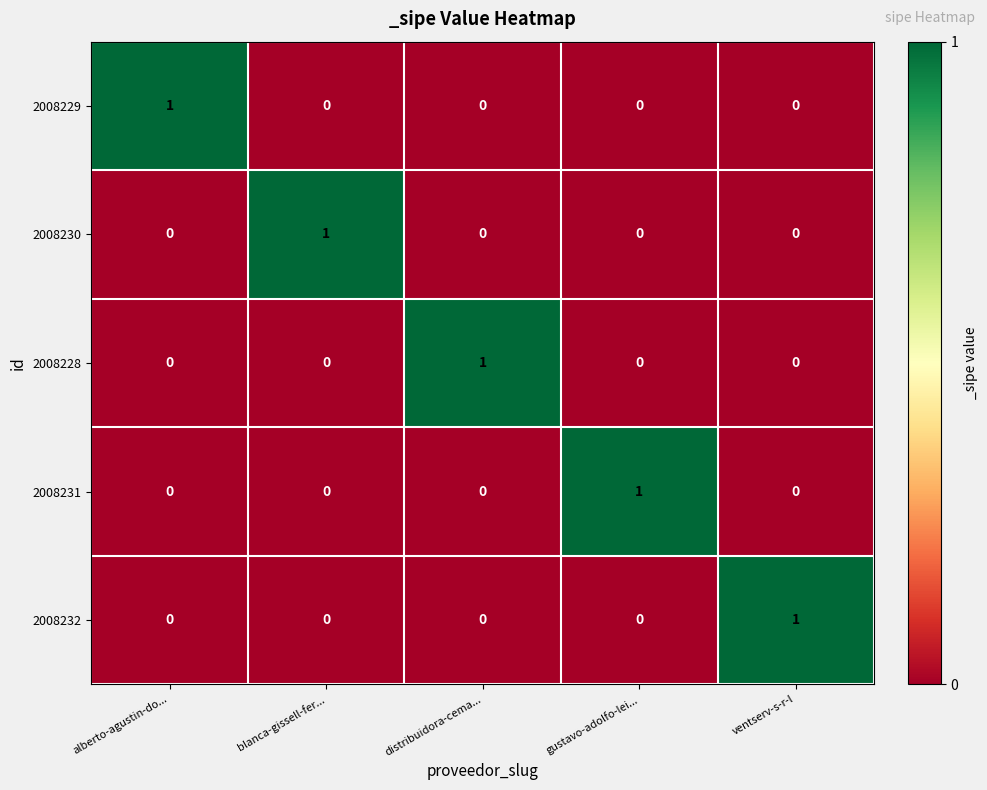

Reading left to right, transcribe all the data shown in this chart.

2008229: alberto-agustin-do...=1	blanca-gissell-fer...=0	distribuidora-cema...=0	gustavo-adolfo-lei...=0	ventserv-s-r-l=0
2008230: alberto-agustin-do...=0	blanca-gissell-fer...=1	distribuidora-cema...=0	gustavo-adolfo-lei...=0	ventserv-s-r-l=0
2008228: alberto-agustin-do...=0	blanca-gissell-fer...=0	distribuidora-cema...=1	gustavo-adolfo-lei...=0	ventserv-s-r-l=0
2008231: alberto-agustin-do...=0	blanca-gissell-fer...=0	distribuidora-cema...=0	gustavo-adolfo-lei...=1	ventserv-s-r-l=0
2008232: alberto-agustin-do...=0	blanca-gissell-fer...=0	distribuidora-cema...=0	gustavo-adolfo-lei...=0	ventserv-s-r-l=1